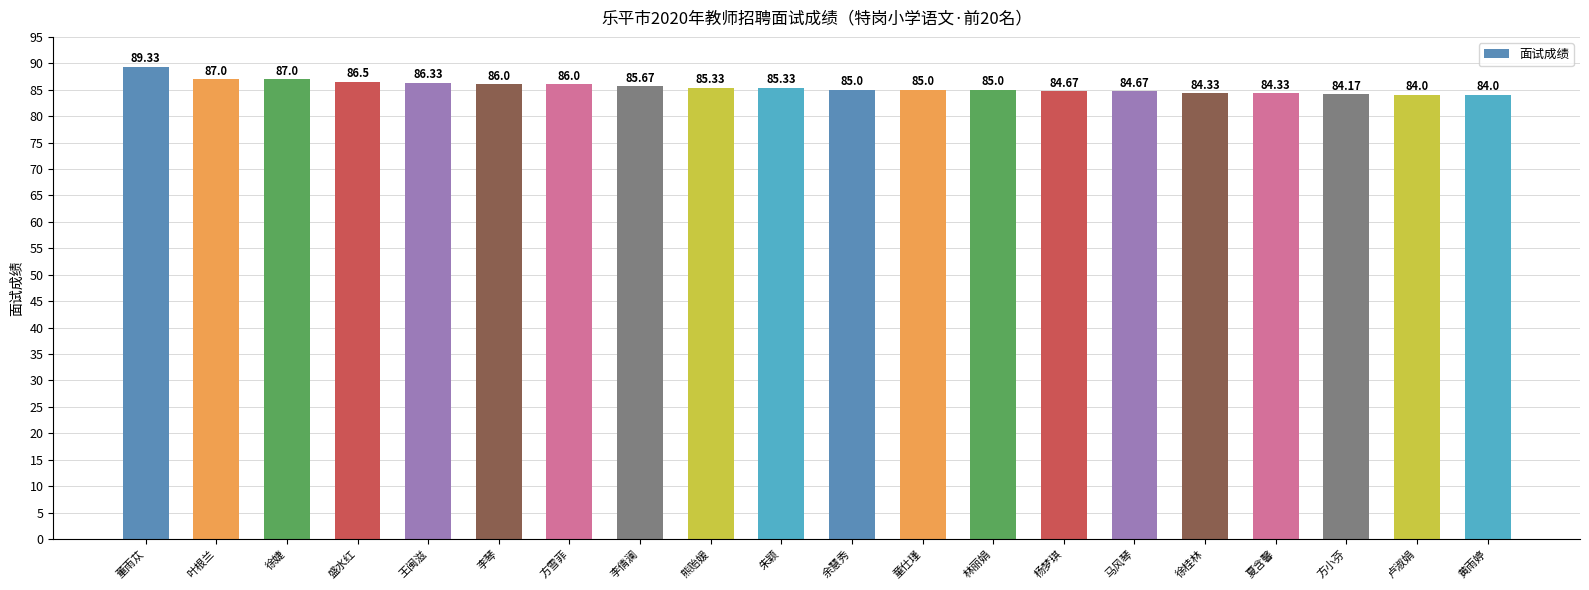

True or false: the data shows 84.0 at 黄雨婷.

True